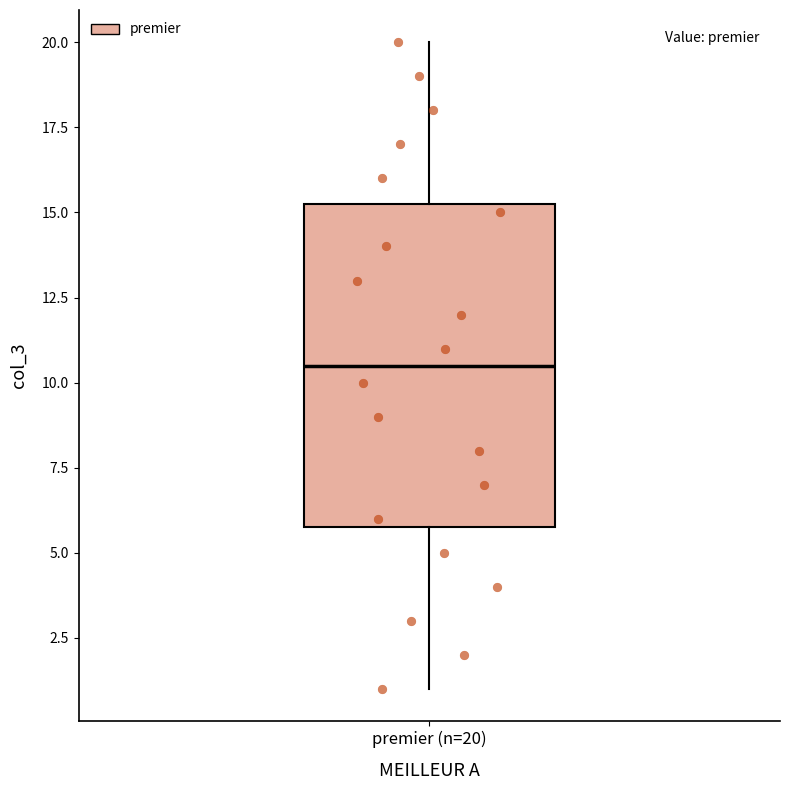

Transcribe this box plot: give where the median line is, the range the box spans, and where the two whiskers end, as read against the y-axis. The values are not printed on the chart, so give them approximately, as read against the axis.

median 10.5, box 6.0 to 15.5, whiskers 1.0 to 20.0